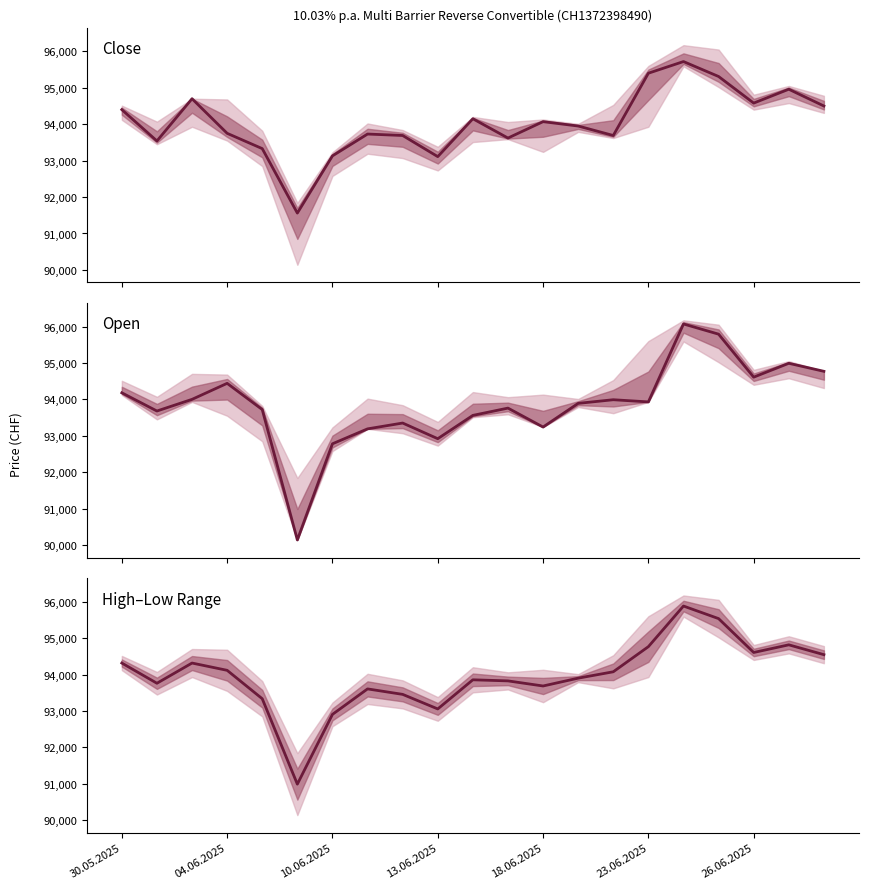

At which label does Close first exceed 93950?

30.05.2025